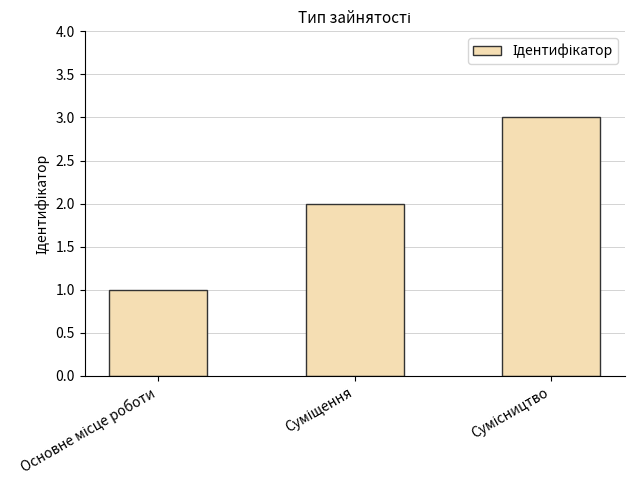

What is the maximum value shown in the chart?

3